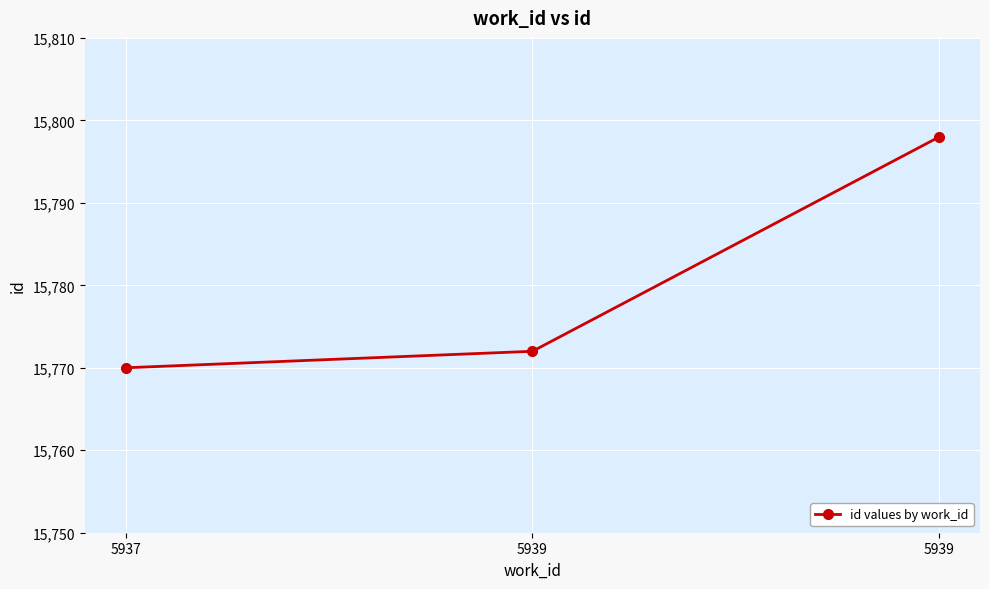

What is the greatest value displayed?

15798